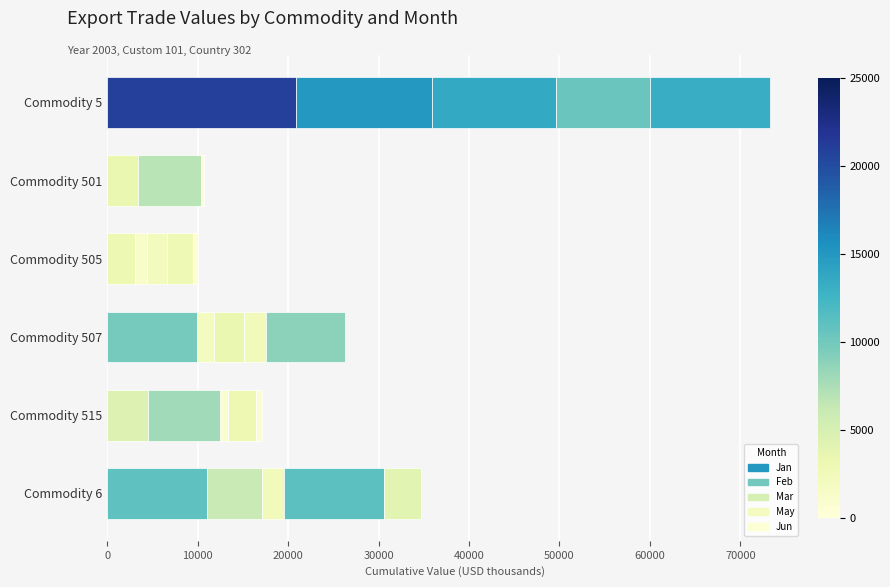

How many categories are shown in the chart?

6